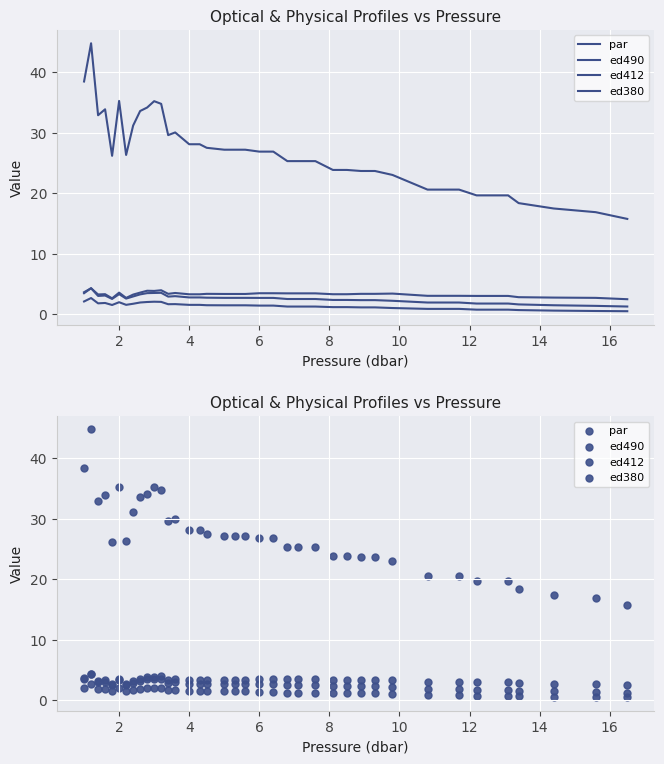

What are all the series names shown in the legend?

par, ed490, ed412, ed380